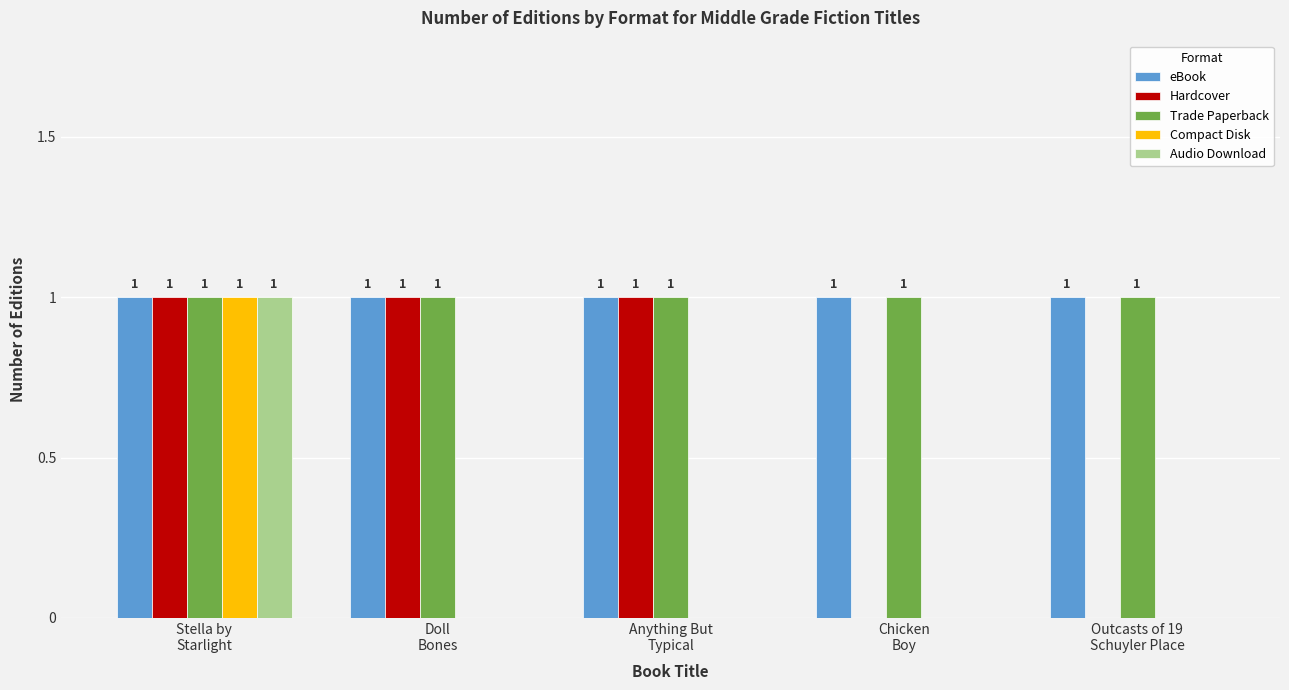

What is the spread (max minus min) of values at Outcasts of 19
Schuyler Place?

1